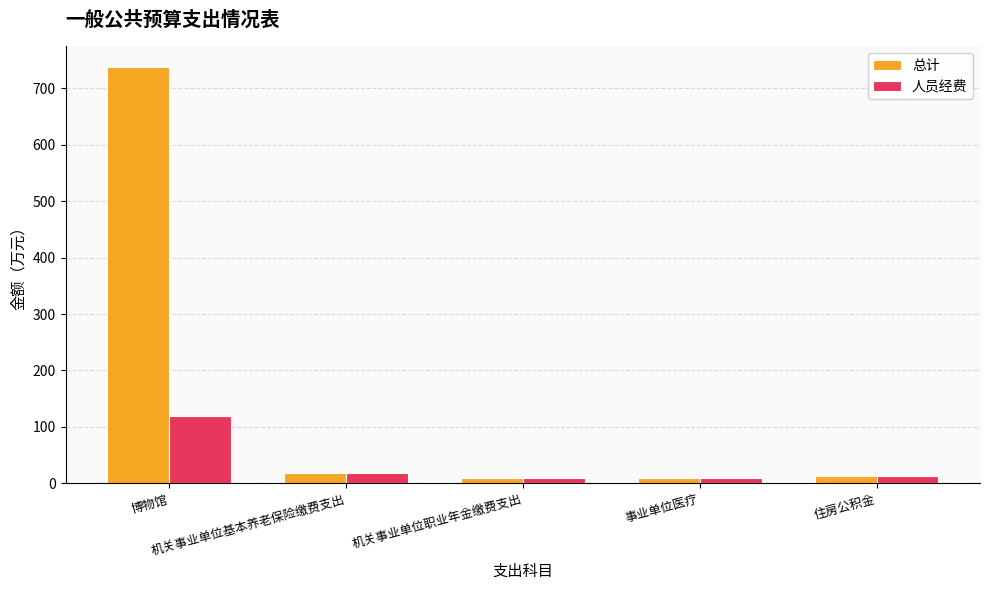

Rank the series by their maximum value, from highest to lowest.

总计, 人员经费